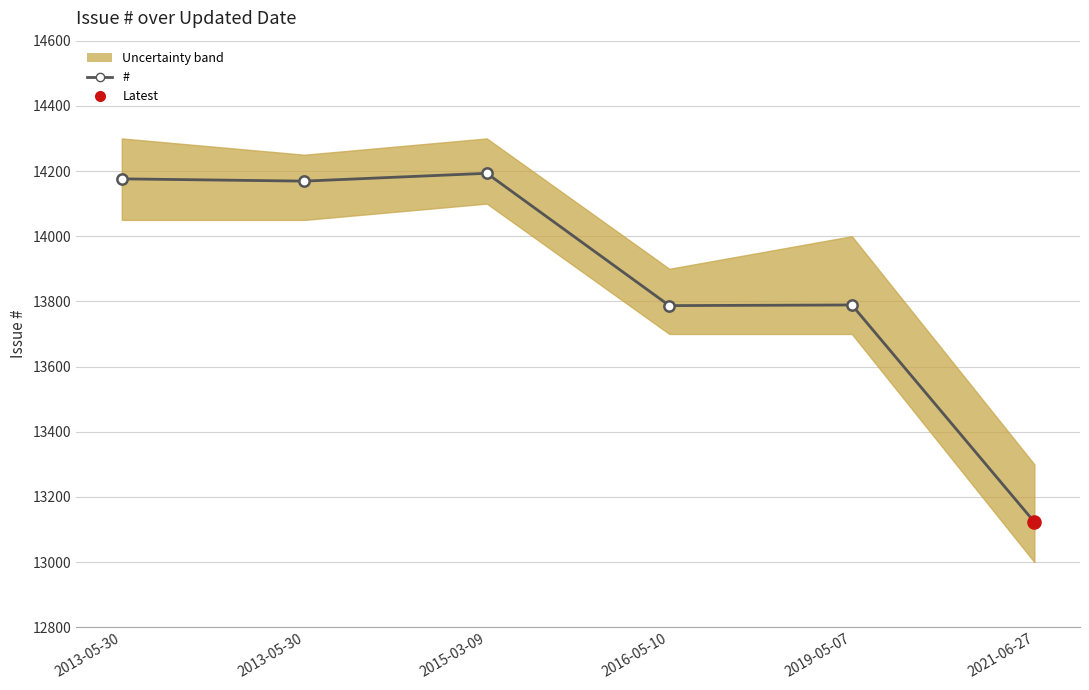

What is the change in value from 2013-05-30 to 2019-05-07?

-380